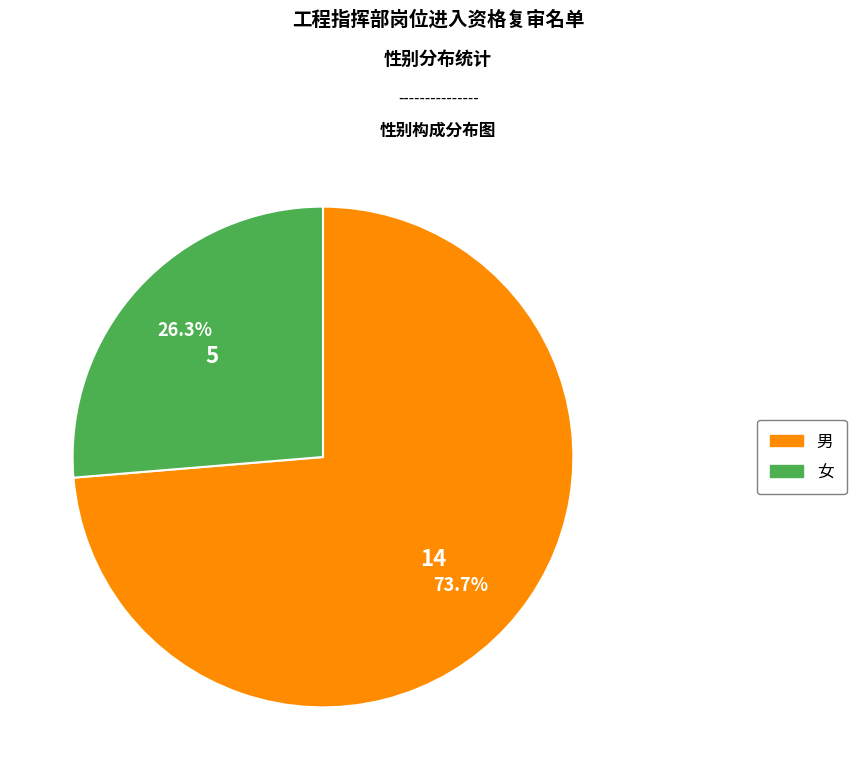

What percentage do 女 and 男 together represent?

100.0%